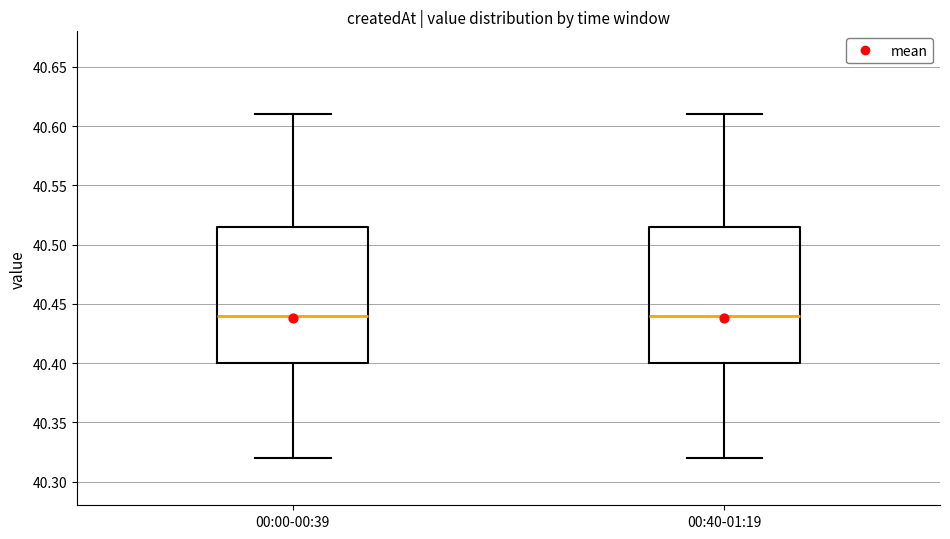

Reading left to right, transcribe this box plot: for each box, give where its median line is, the range the box spans, and where its two whiskers end, as read against the y-axis. The values are not printed on the chart, so give them approximately, as read against the axis.

00:00-00:39: median 40.440, box 40.400 to 40.515, whiskers 40.320 to 40.610
00:40-01:19: median 40.440, box 40.400 to 40.515, whiskers 40.320 to 40.610